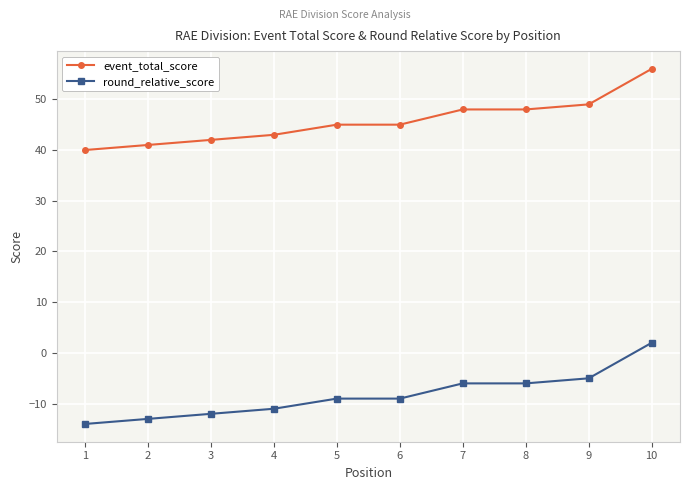

List the series in order of their peak value, highest first.

event_total_score, round_relative_score